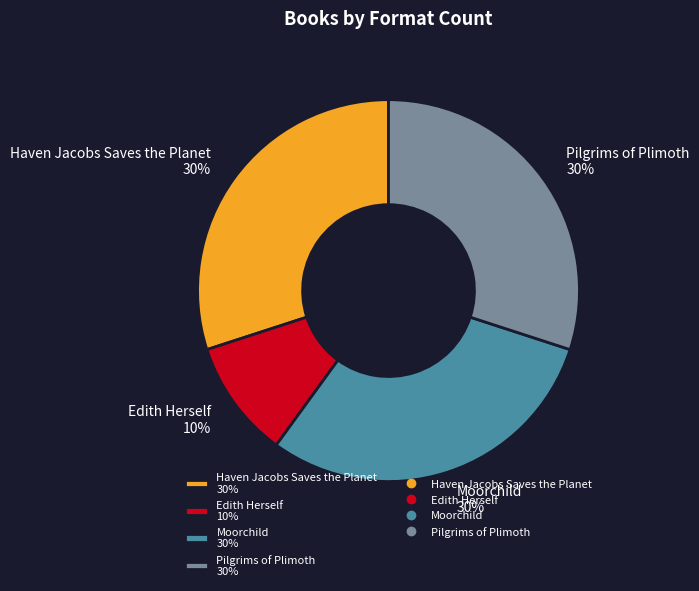

To the nearest percent, what is the average slice percentage?

25%